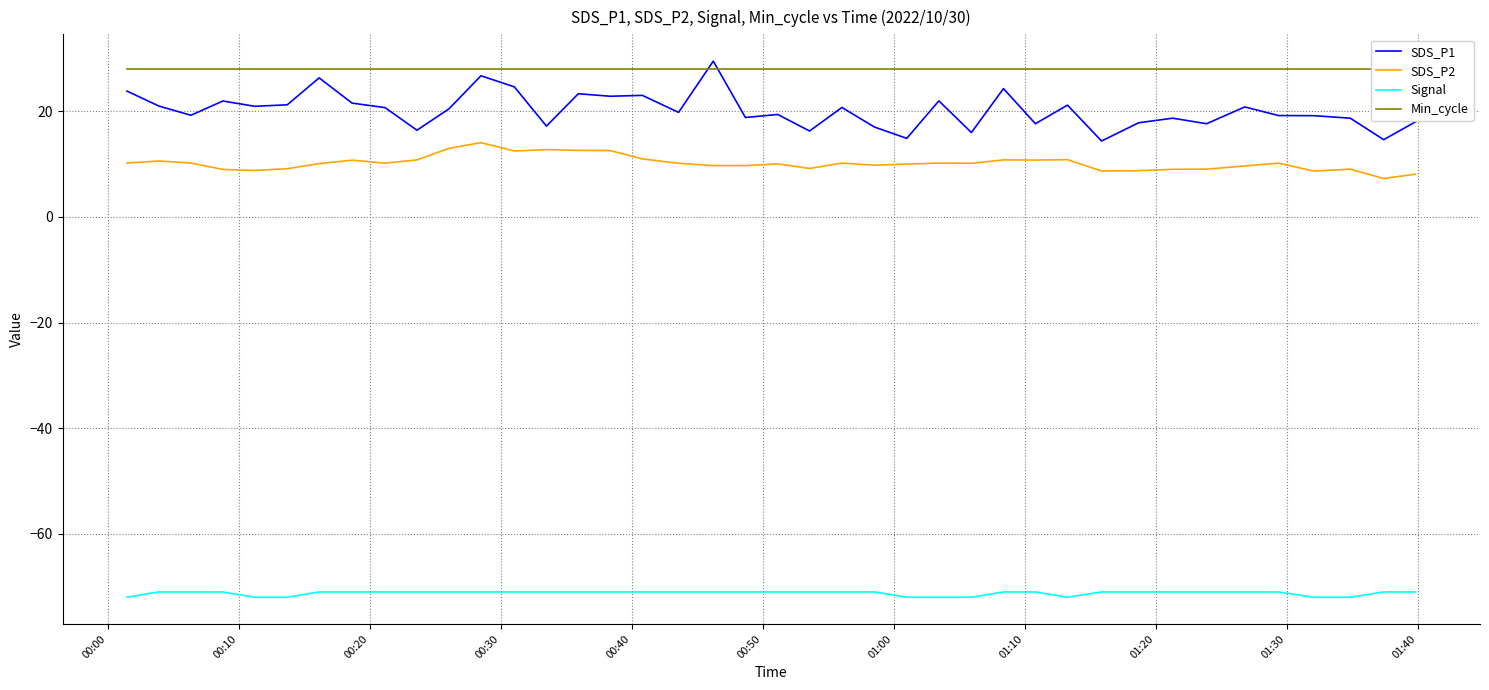

True or false: Signal and Min_cycle intersect in this chart.

False